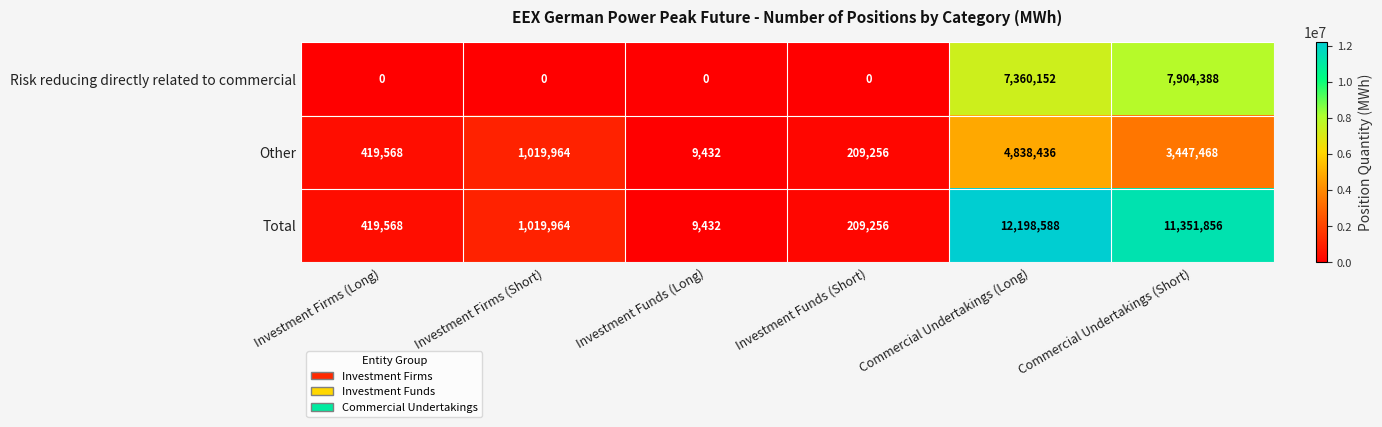

At which category is the sum across all series the highest?

Commercial Undertakings (Long)